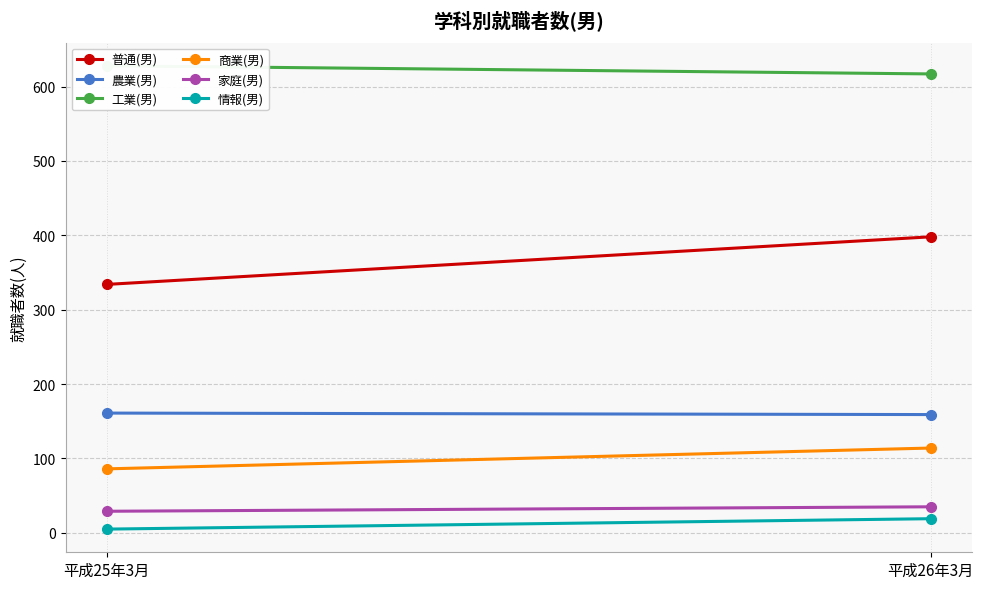

At which category is the sum across all series the highest?

平成26年3月